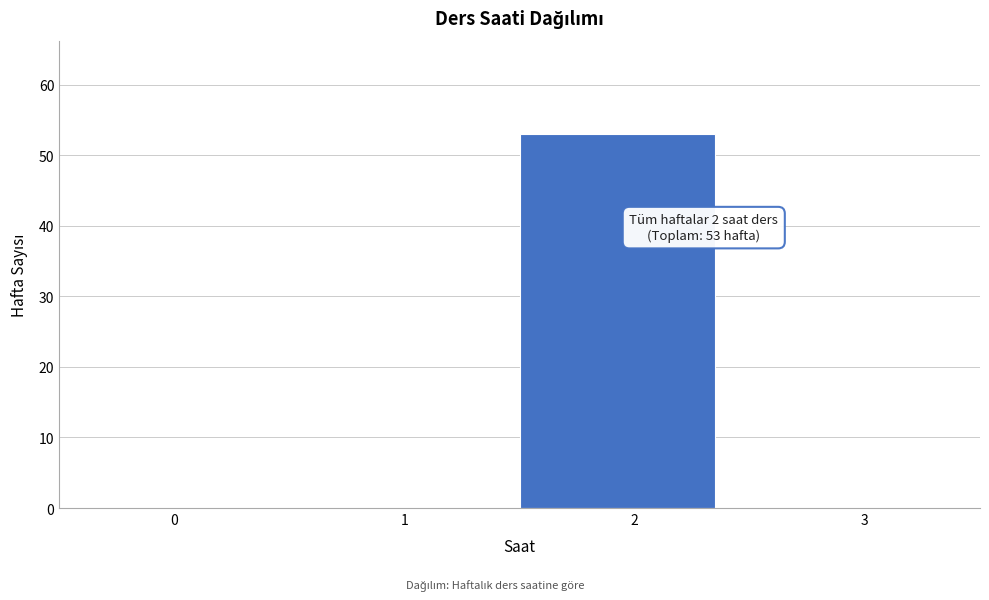

Reading left to right, list all the values displayed in this chart.

0=0	1=0	2=53	3=0